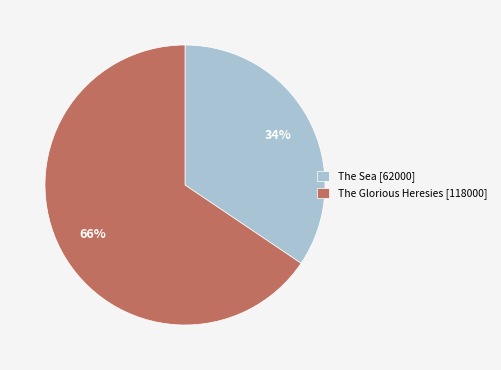

To the nearest percent, what is the average slice percentage?

50%